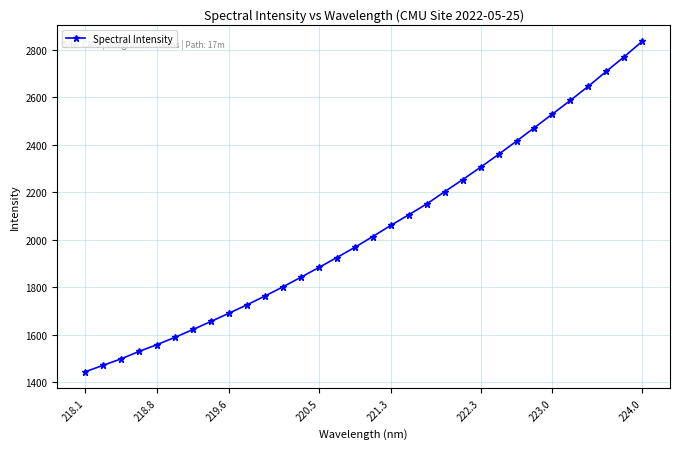

How many values are below 2013?

16